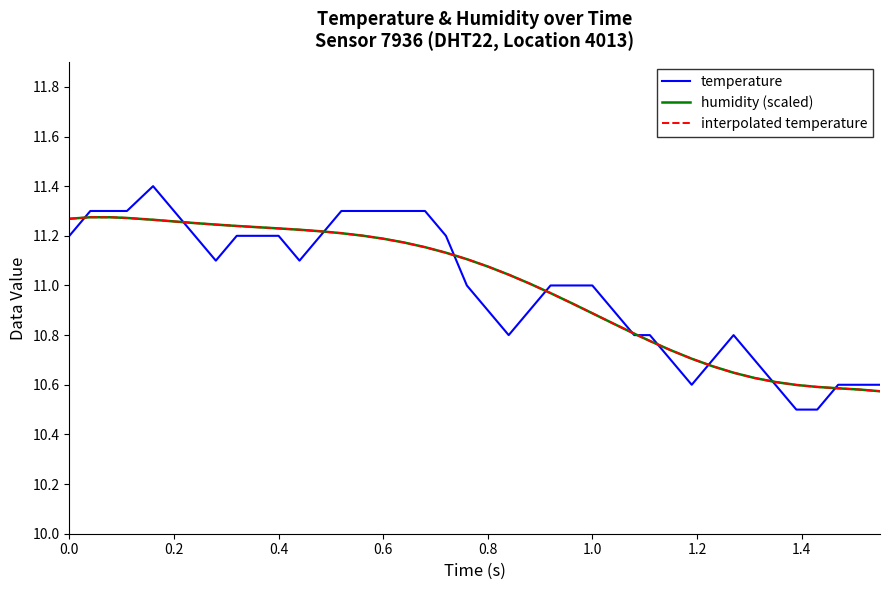

True or false: humidity (scaled) and interpolated temperature intersect in this chart.

False